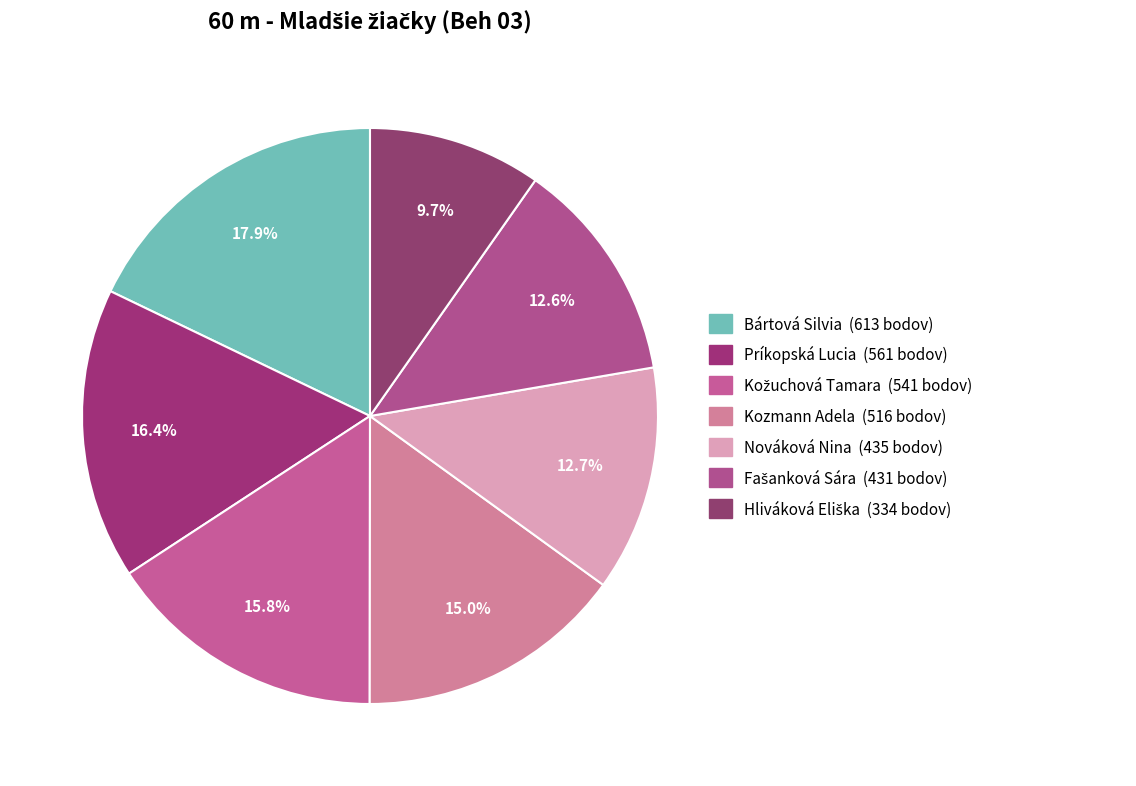

To the nearest percent, what is the difference between the largest and smallest slice percentages?

8%